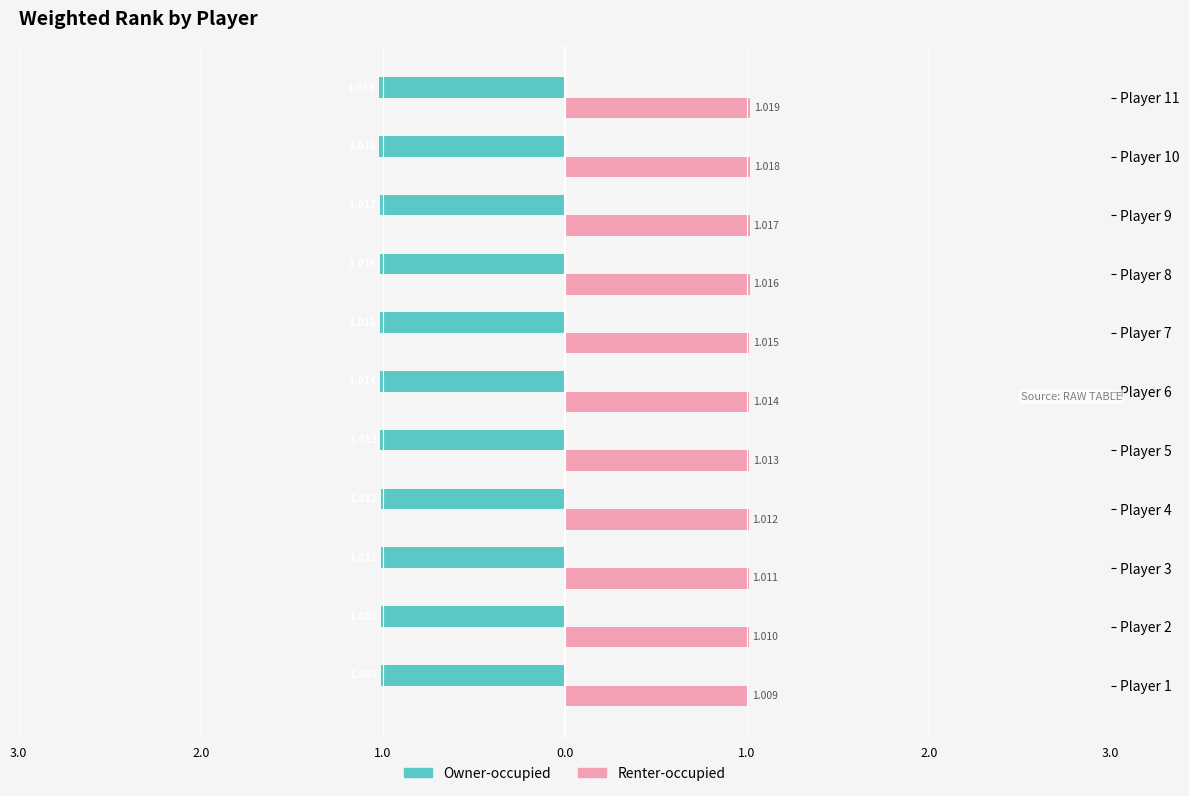

Reading left to right, transcribe all the data shown in this chart.

Owner-occupied: -1.0	-1.0	-1.0	-1.0	-1.0	-1.0	-1.0	-1.0	-1.0	-1.0	-1.0
Renter-occupied: 1.0	1.0	1.0	1.0	1.0	1.0	1.0	1.0	1.0	1.0	1.0